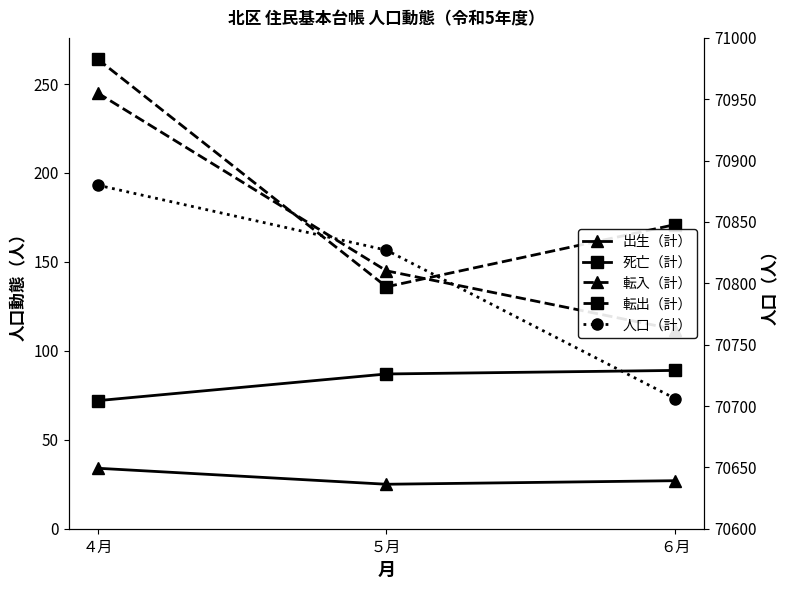

What is the sum of all 死亡（計） values?

248